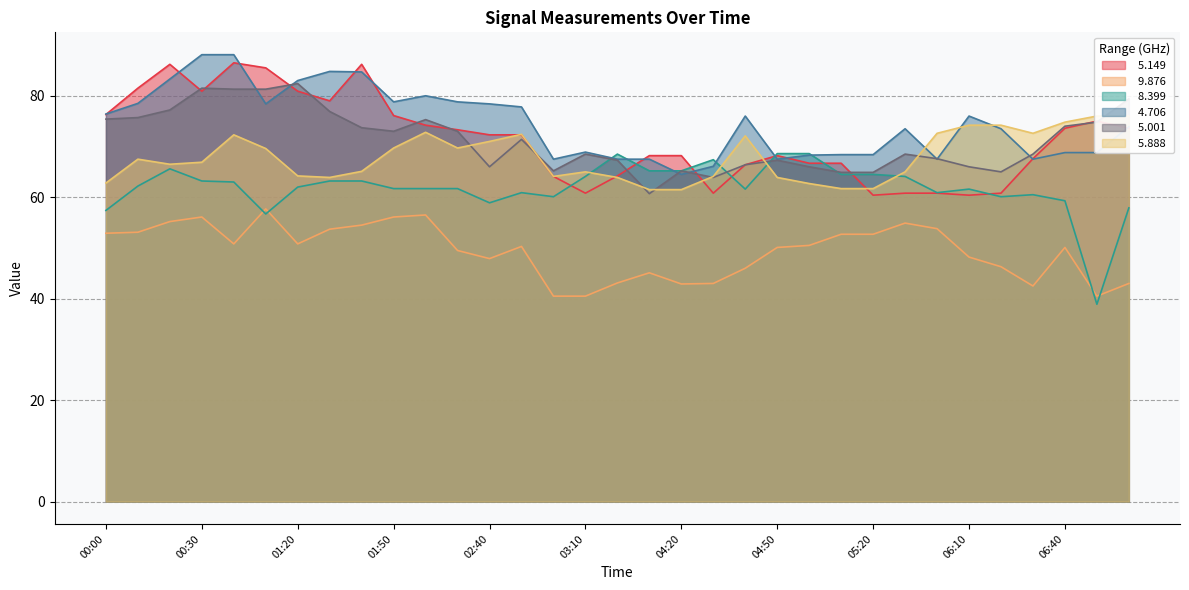

Does the chart have visible grid lines?

Yes